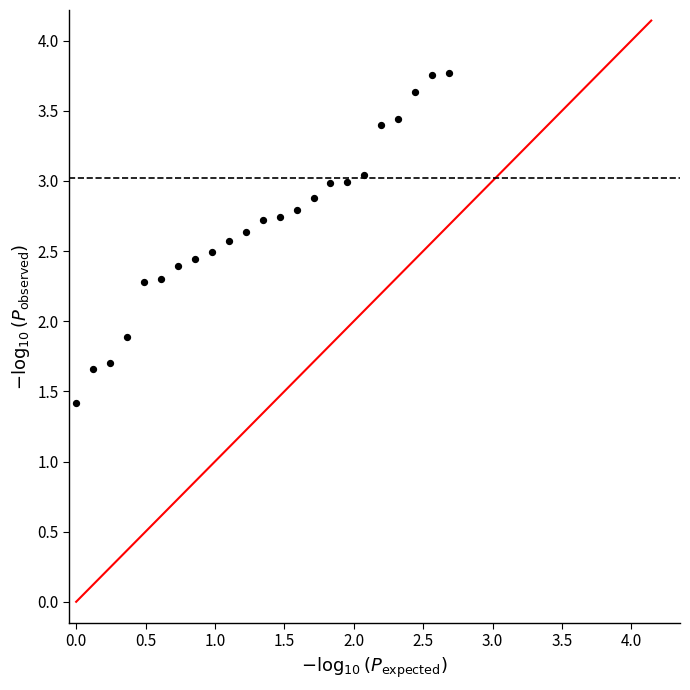

What Y value in the scatter plot is closest to 2?

1.9